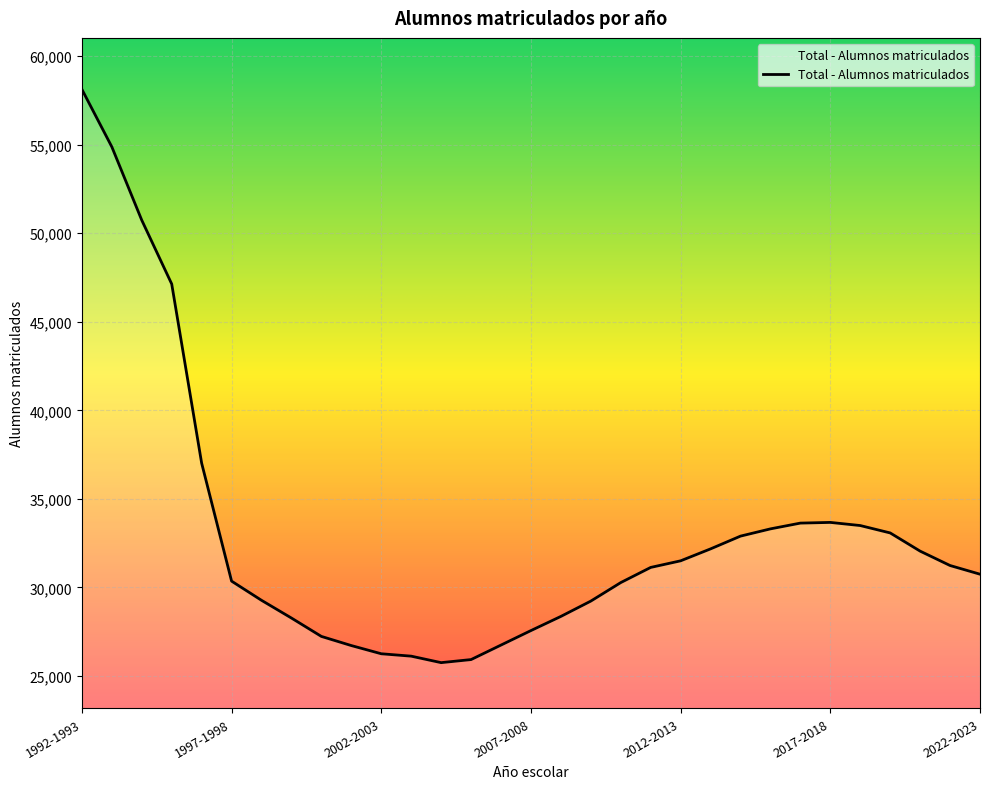

What is the difference between the maximum and minimum values?

32357